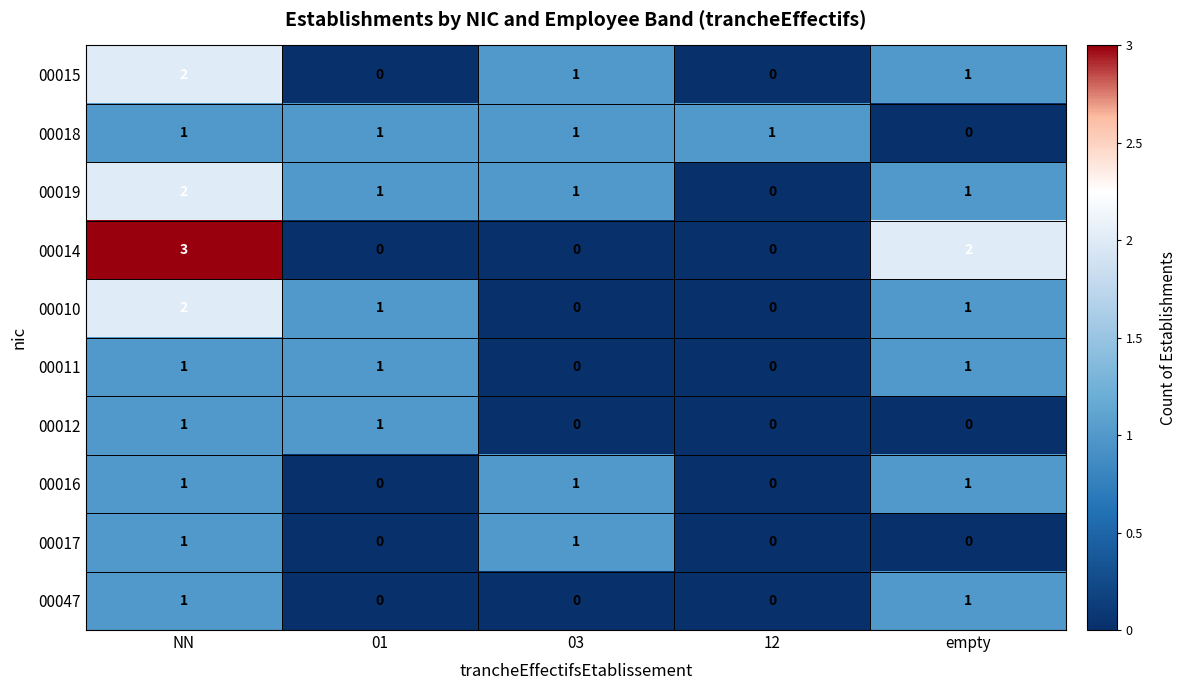

Which label corresponds to the largest value in the chart?

NN